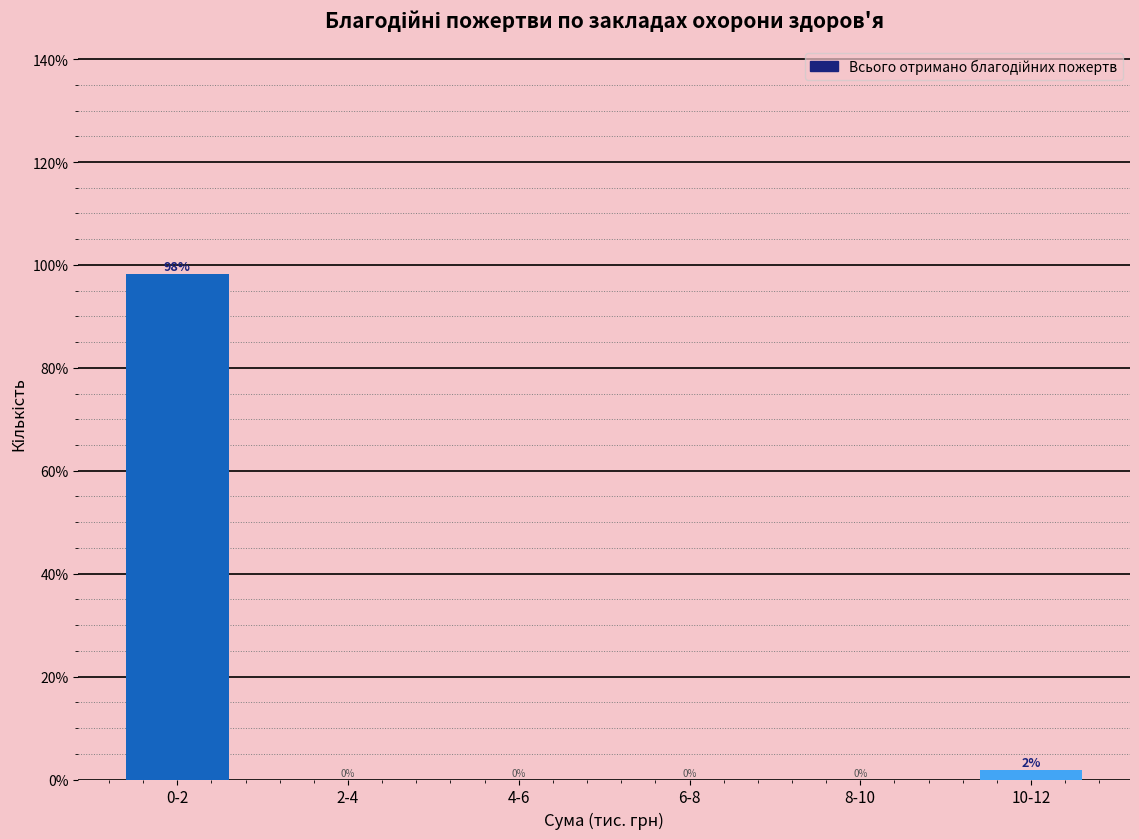

What value does the data have at 0-2?

98.2